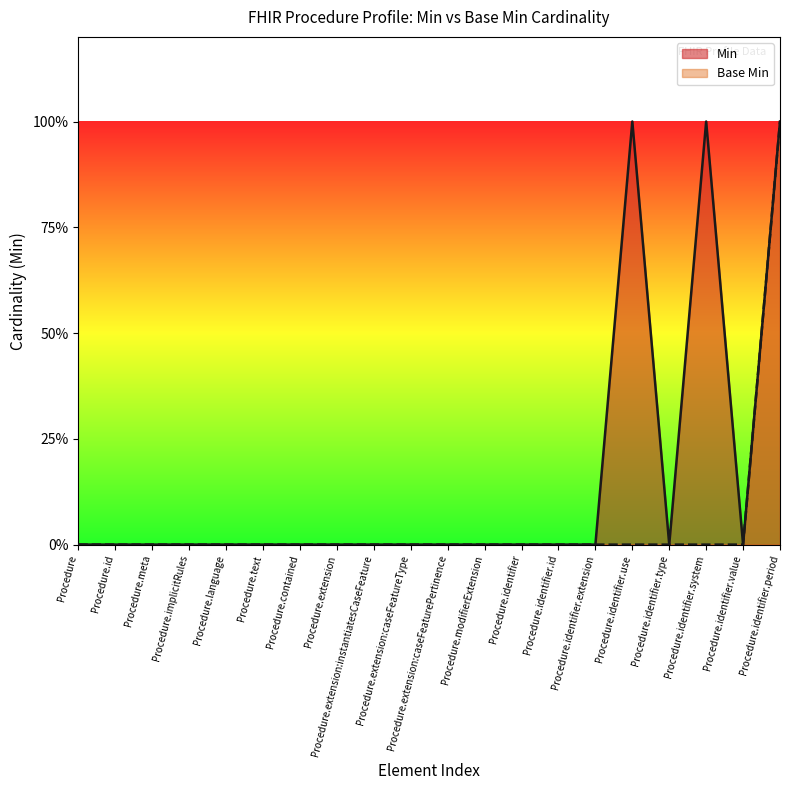

What is the label of the 14th point from the left?

Procedure.identifier.id